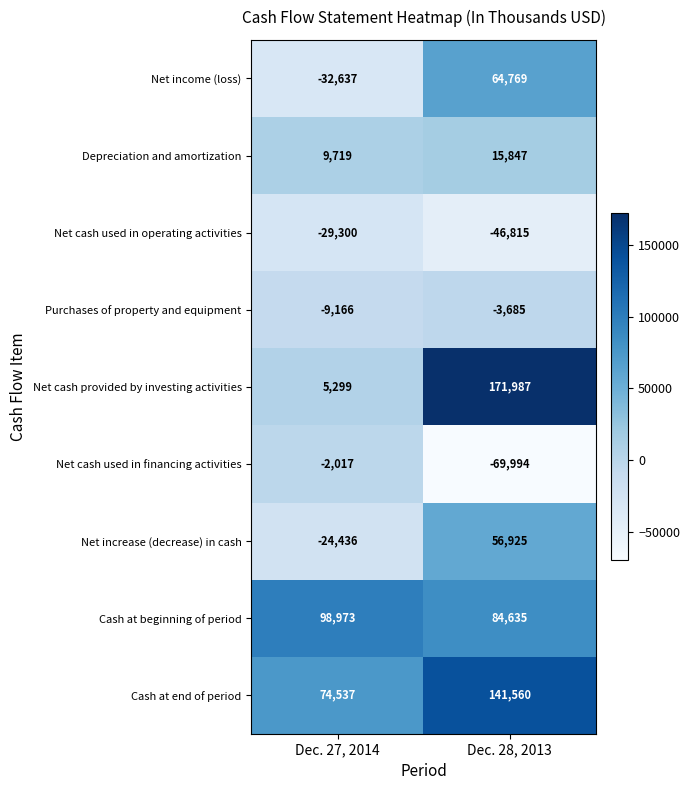

List the series in order of their peak value, lowest first.

Net cash used in operating activities, Purchases of property and equipment, Net cash used in financing activities, Depreciation and amortization, Net increase (decrease) in cash, Net income (loss), Cash at beginning of period, Cash at end of period, Net cash provided by investing activities